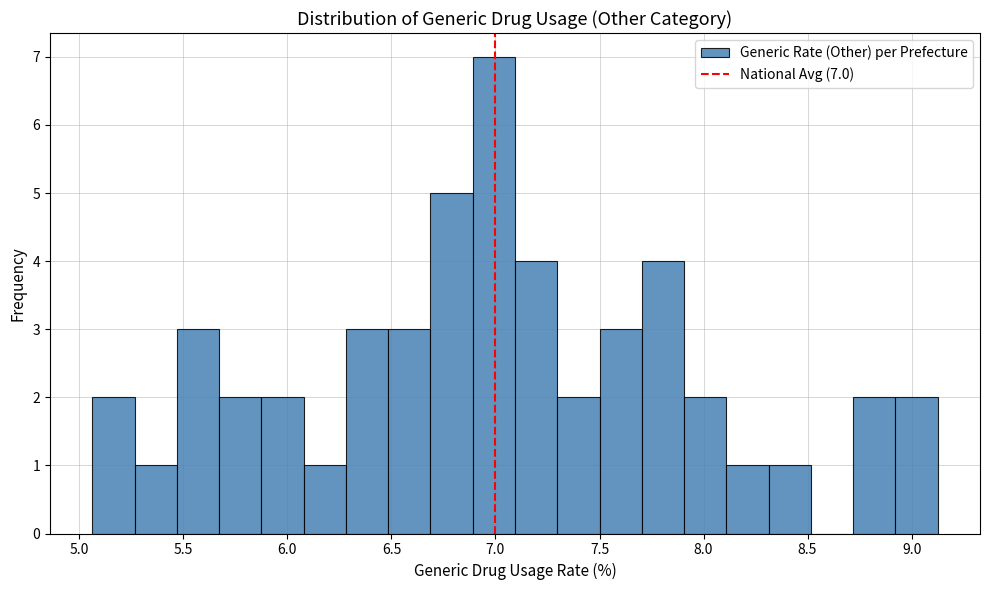

Over which range of the x-axis is the bar tallest?

6.90 to 7.10